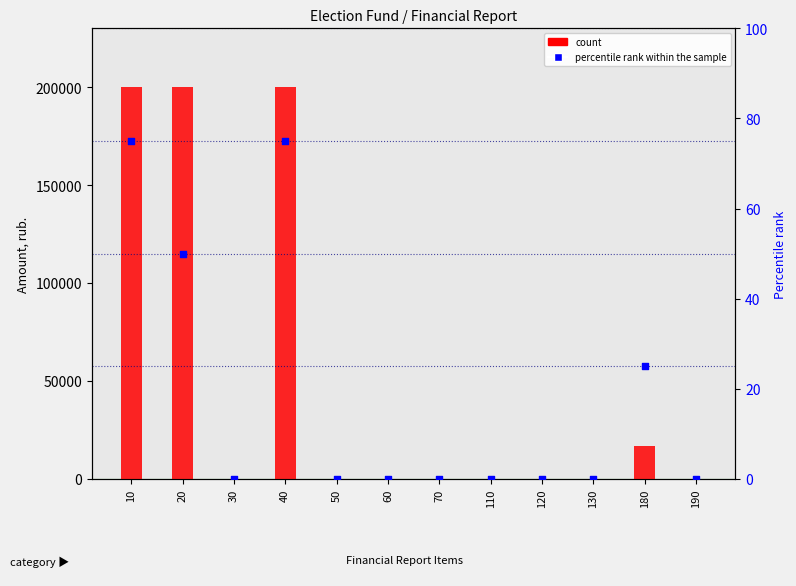

Which series contains the lowest Y value?

count